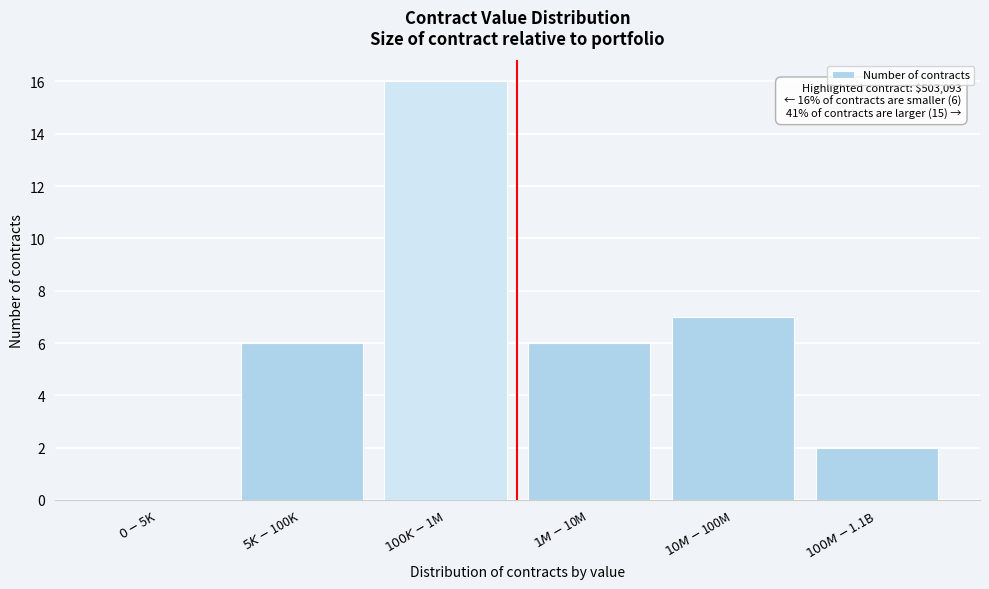

What is the greatest value displayed?

16